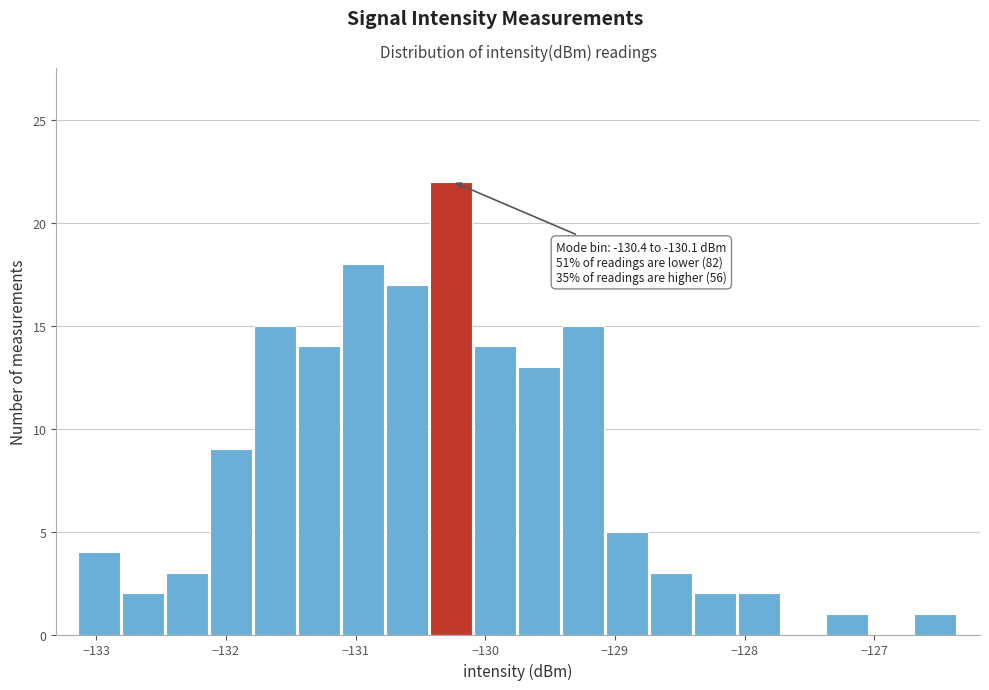

Read against the x-axis, roughly where is the centre of the tallest bar?

-130.3